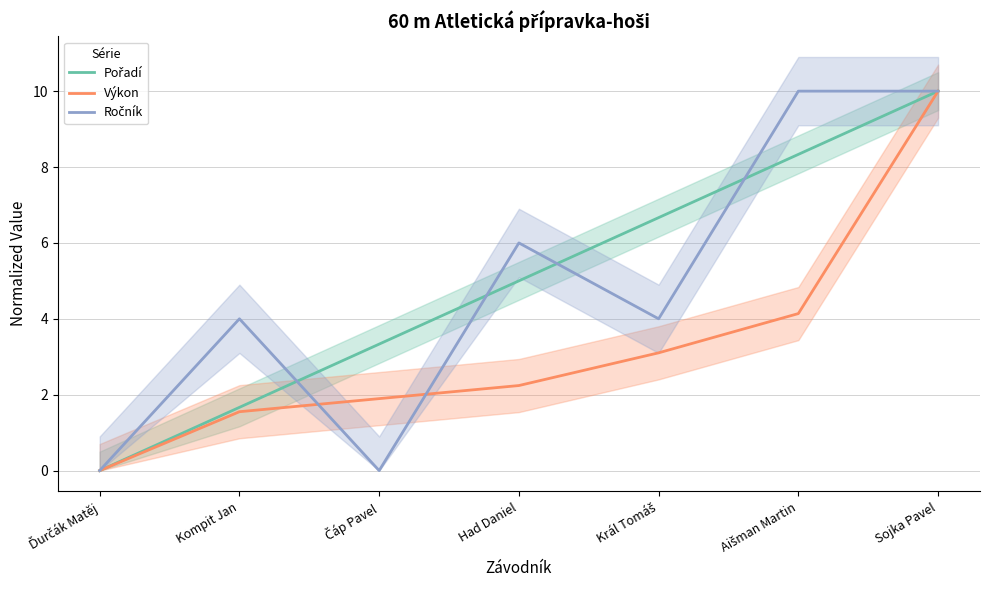

What is the difference between the Pořadí values at Ďurčák Matěj and Had Daniel?

5.0